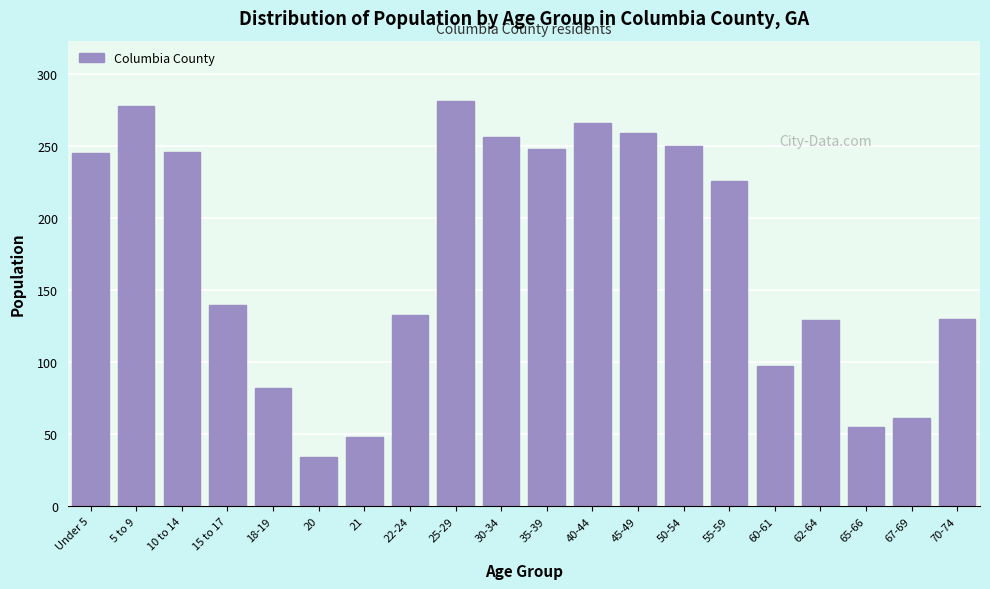

What is the value of the 11th bar from the left?

248